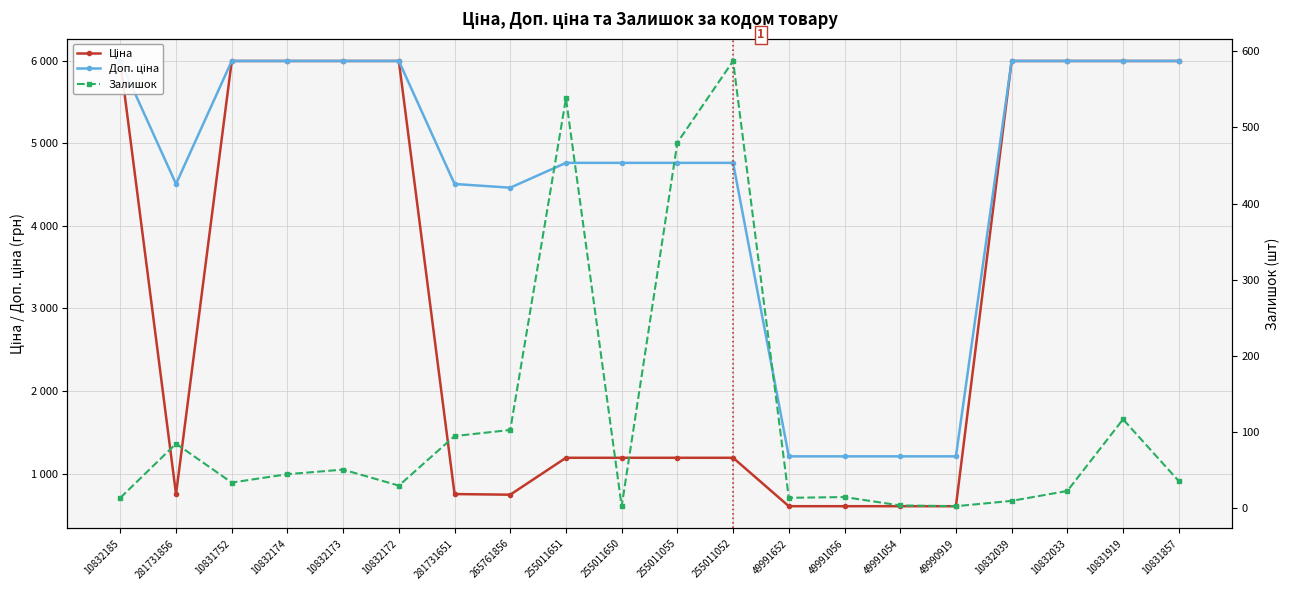

What is the average value of the Залишок series?

114.3